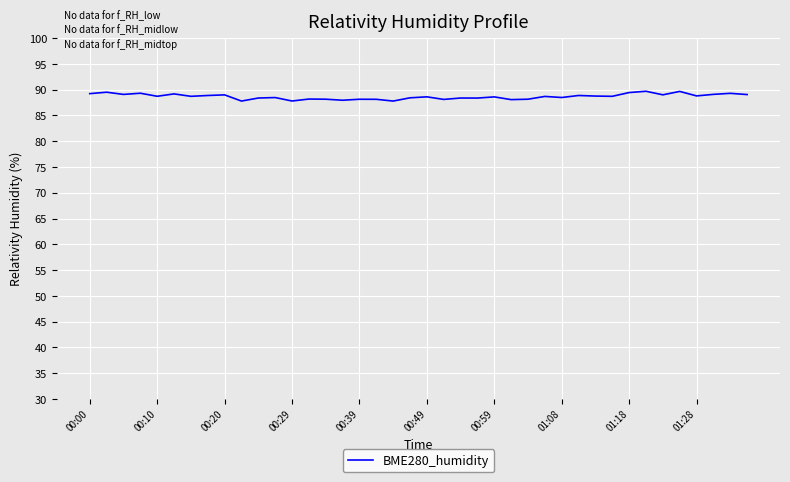

What is the difference between the maximum and minimum values?

1.9